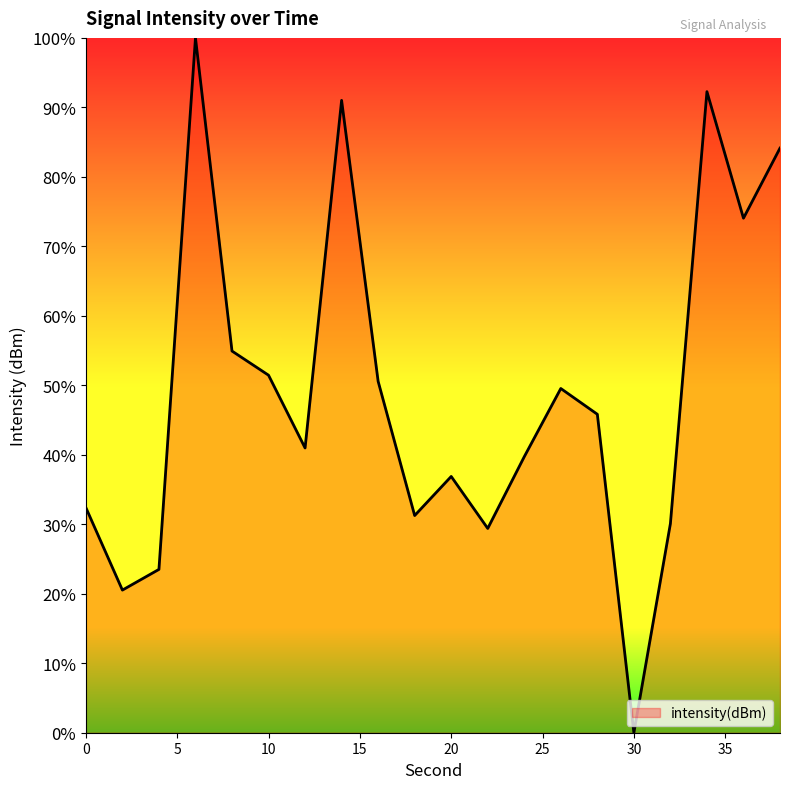

What is the maximum value shown in the chart?

100.0